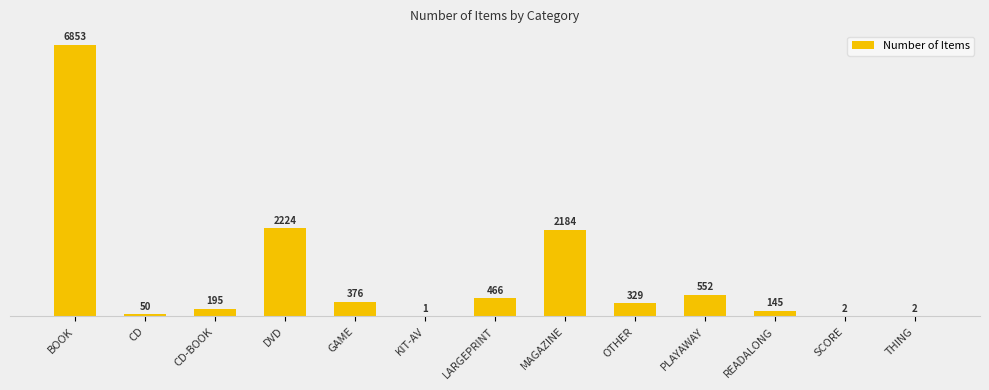

What is the sum of all values?

13379